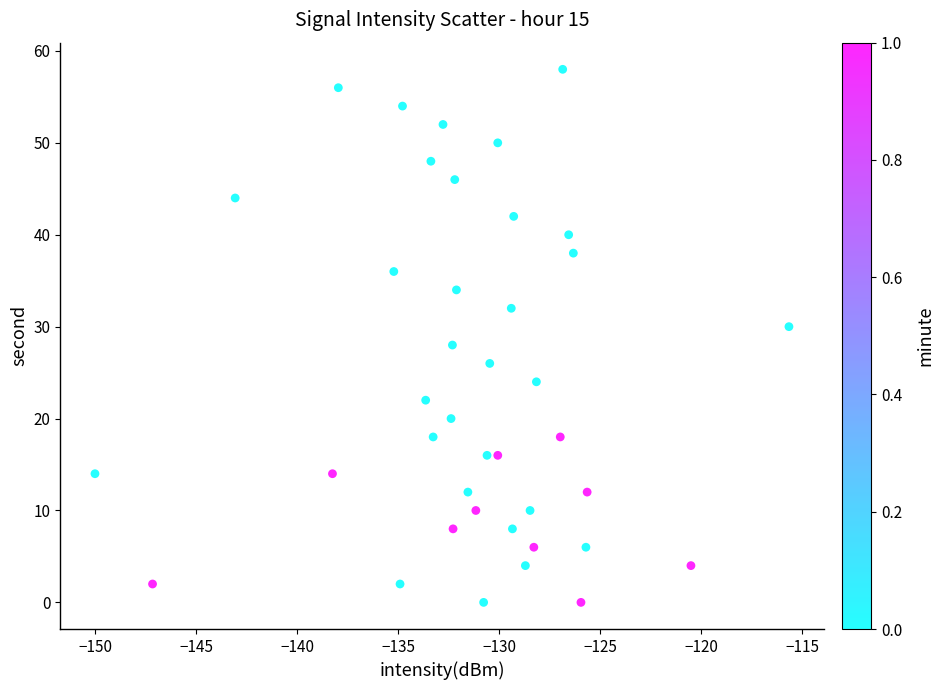

What is the range of Y values (max minus min)?

58